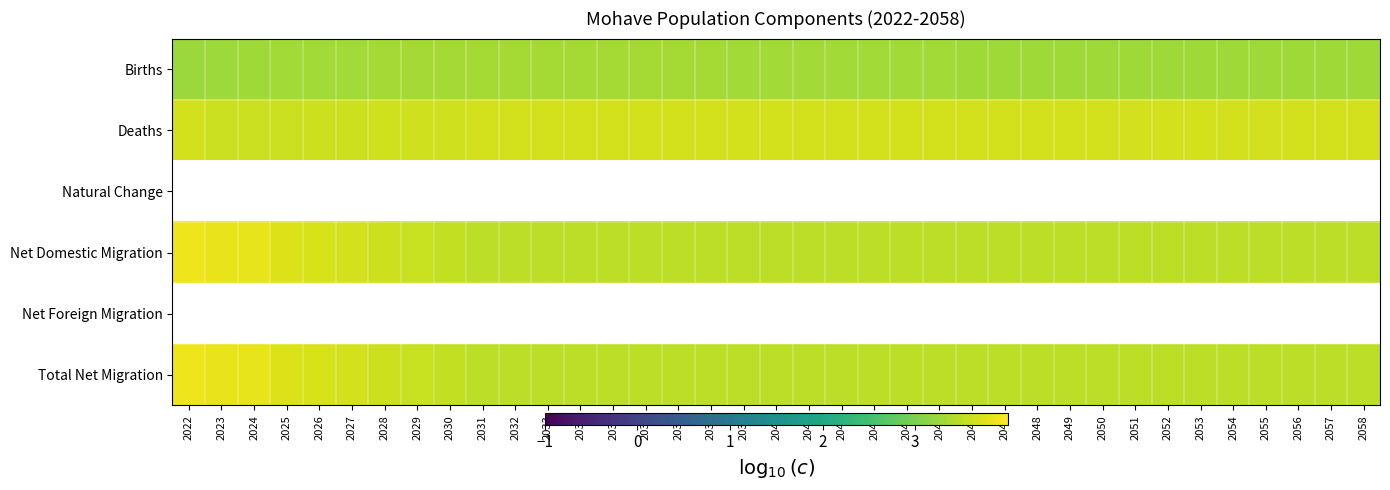

What is the average value of the Births series?

3.3